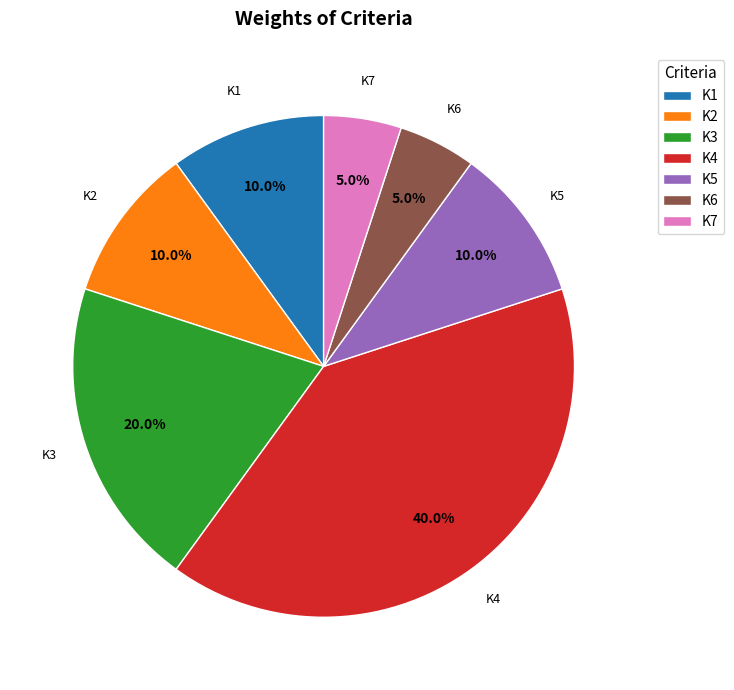

To the nearest percent, what percentage of the pie is K1?

10%